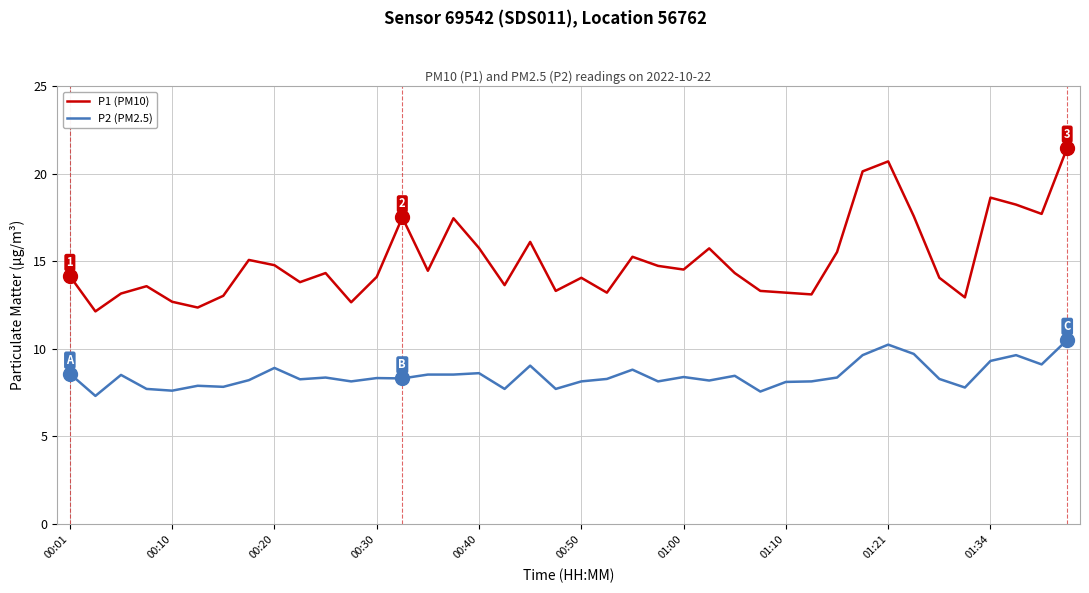

At how many categories does at least one series exceed 17?

9